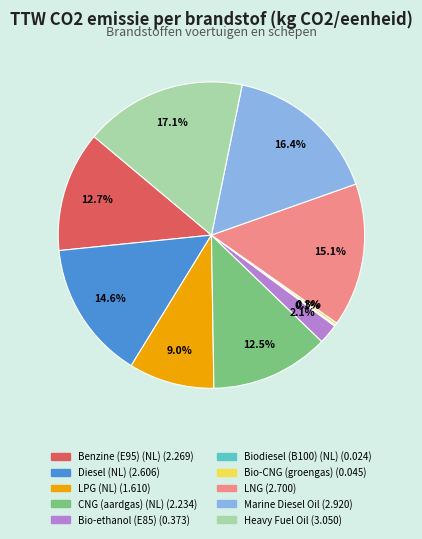

What is the largest slice in the pie chart?

Heavy Fuel Oil